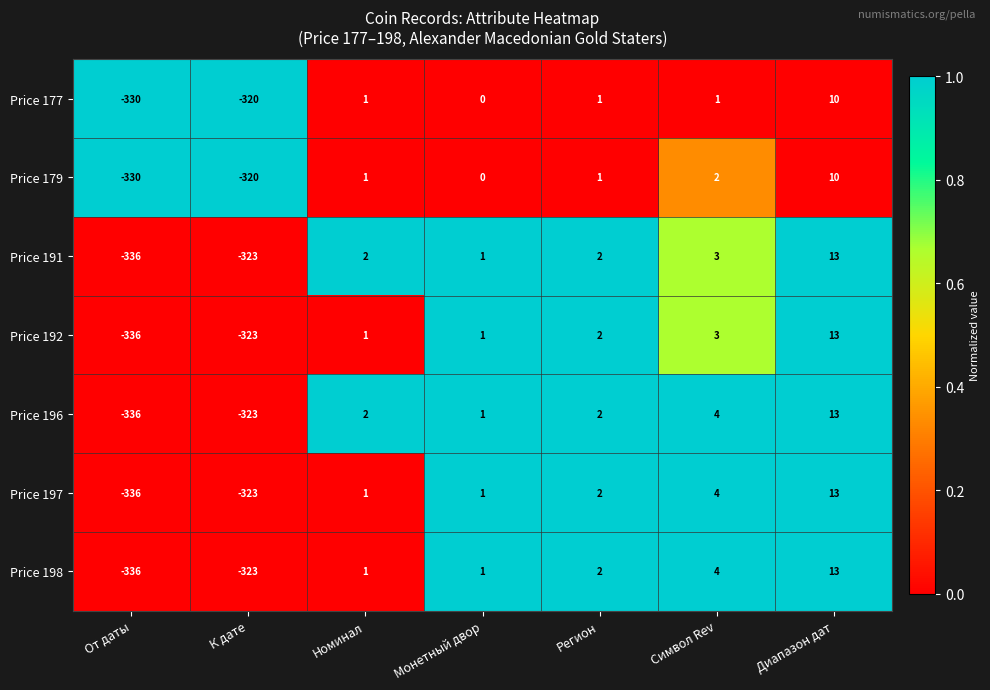

At which label does Price 196 reach its minimum?

От даты